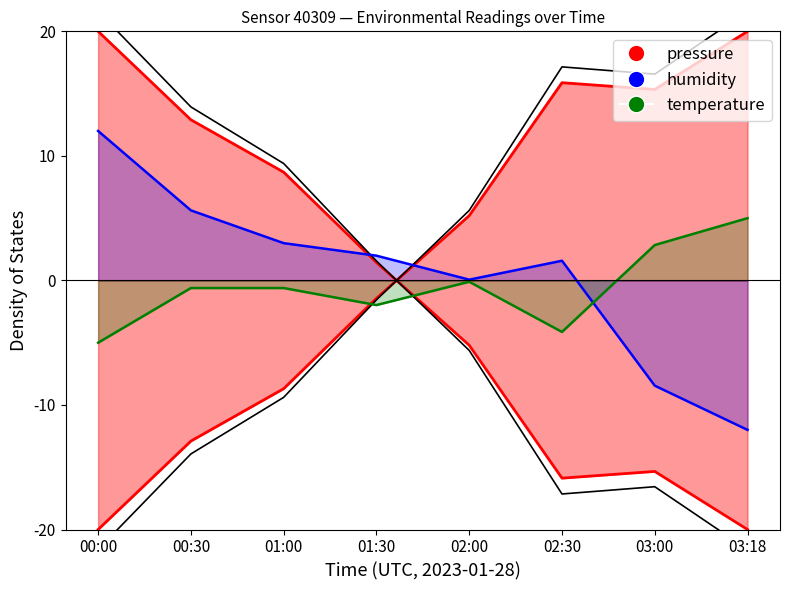

At which category is the sum across all series the highest?

02:30